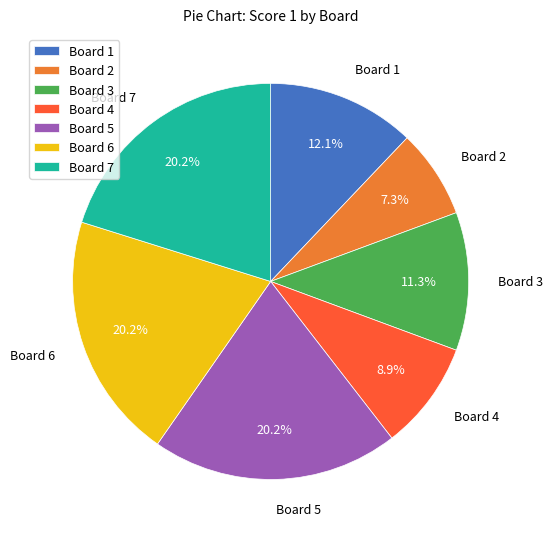

To the nearest percent, what percentage of the pie is Board 7?

20%